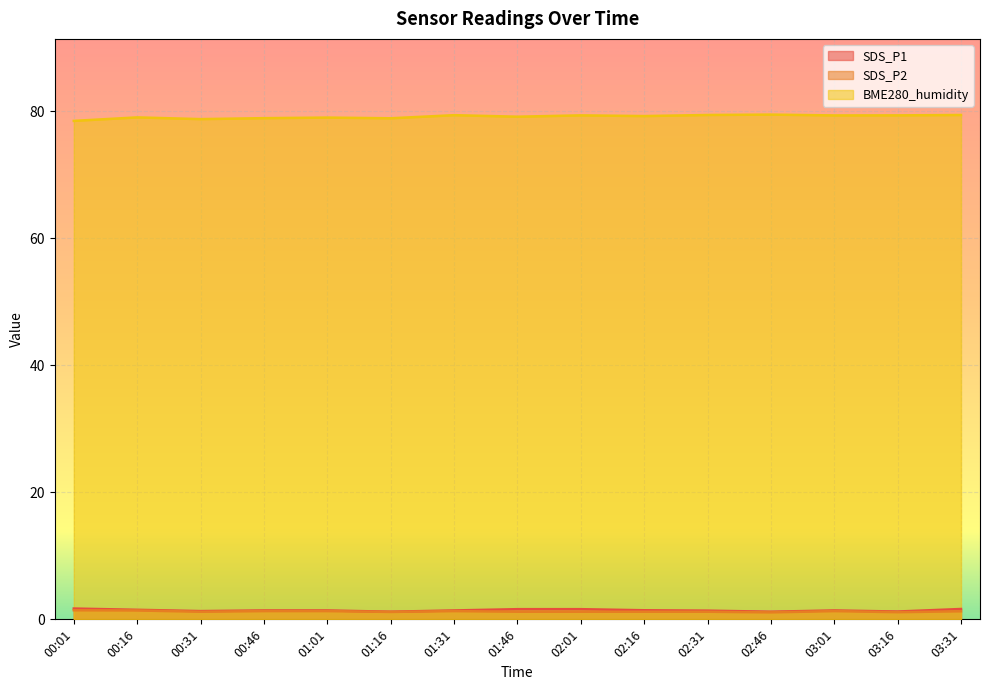

Between 02:31 and 00:01, which is larger?

00:01